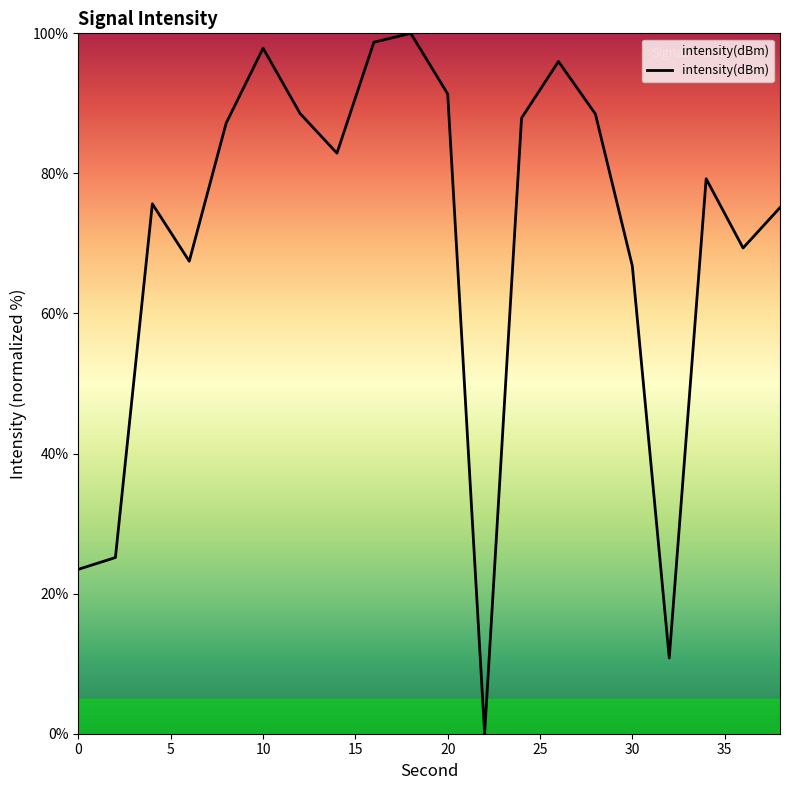

What is the sum of all values?

1412.0